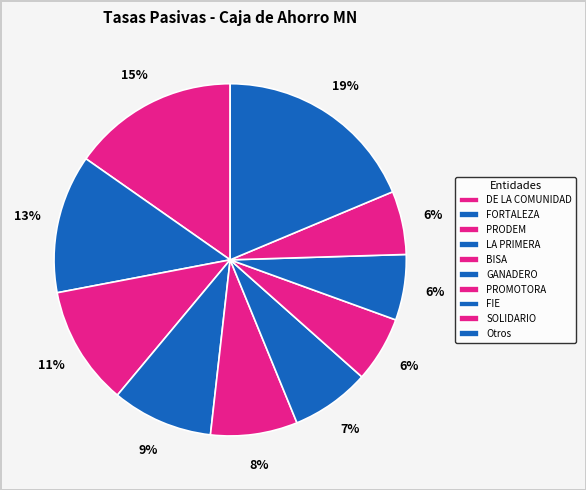

How many segments does this pie chart have?

10